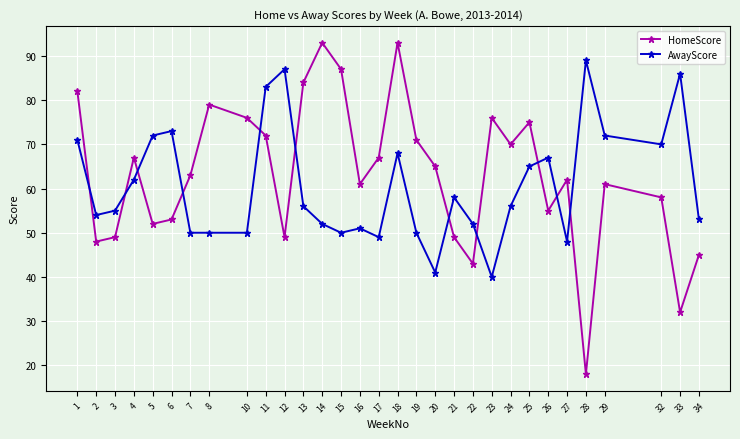

Where do HomeScore and AwayScore first cross each other?

1 and 2